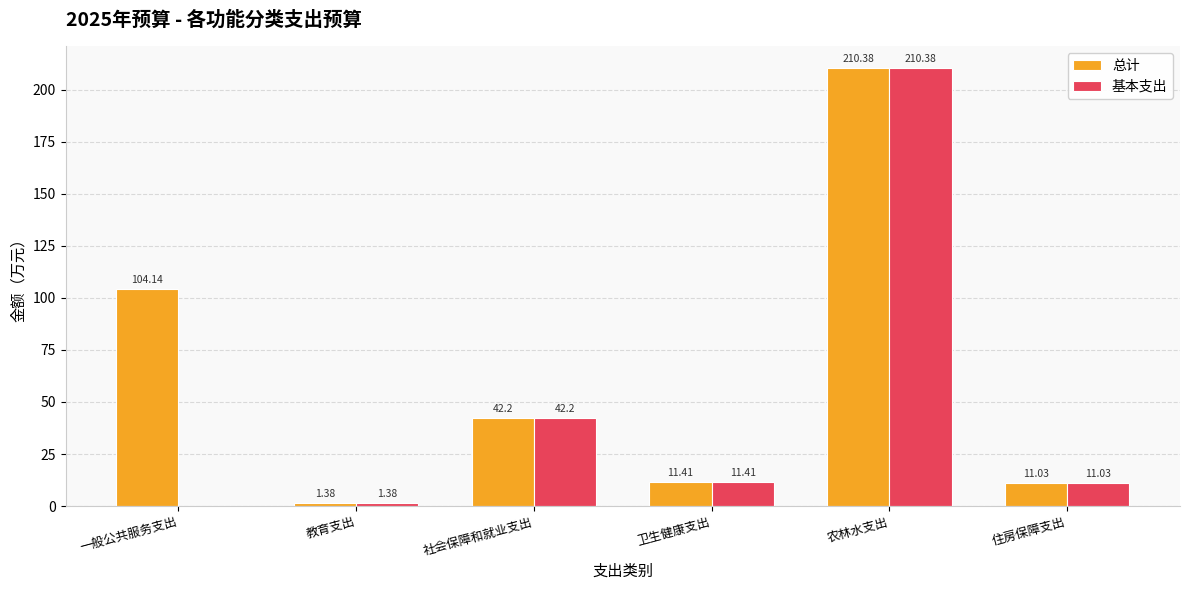

At which label does 总计 reach its peak?

农林水支出